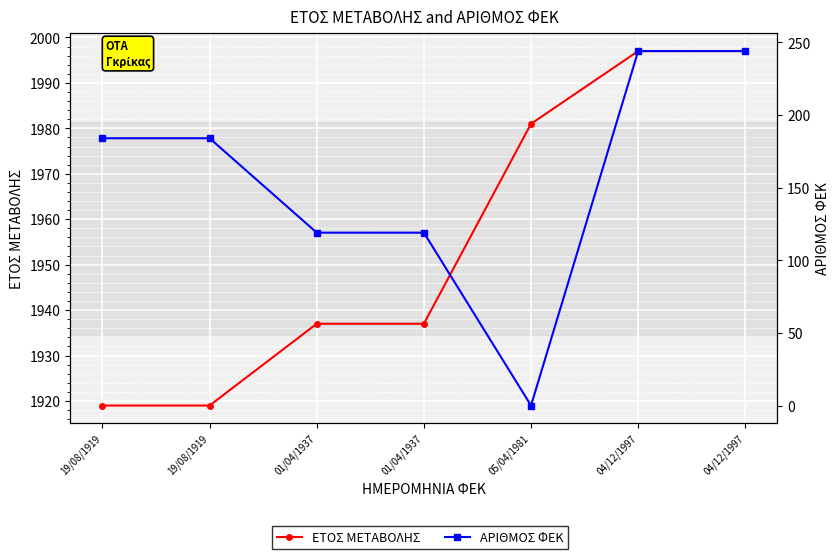

Which label corresponds to the largest value in the chart?

04/12/1997